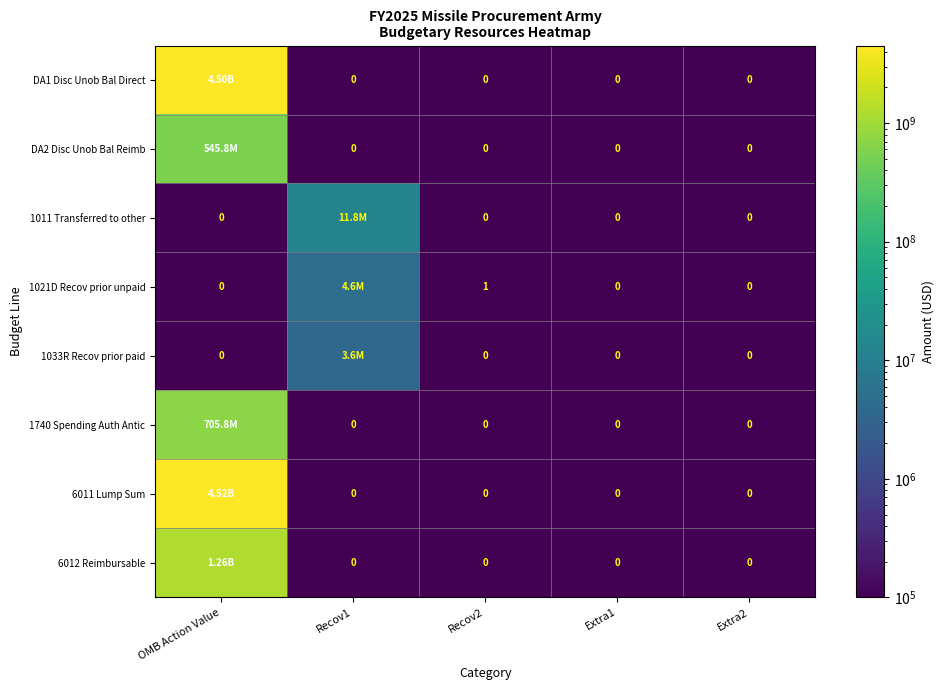

Which category has the highest value in the 1011 Transferred to other series?

Recov1